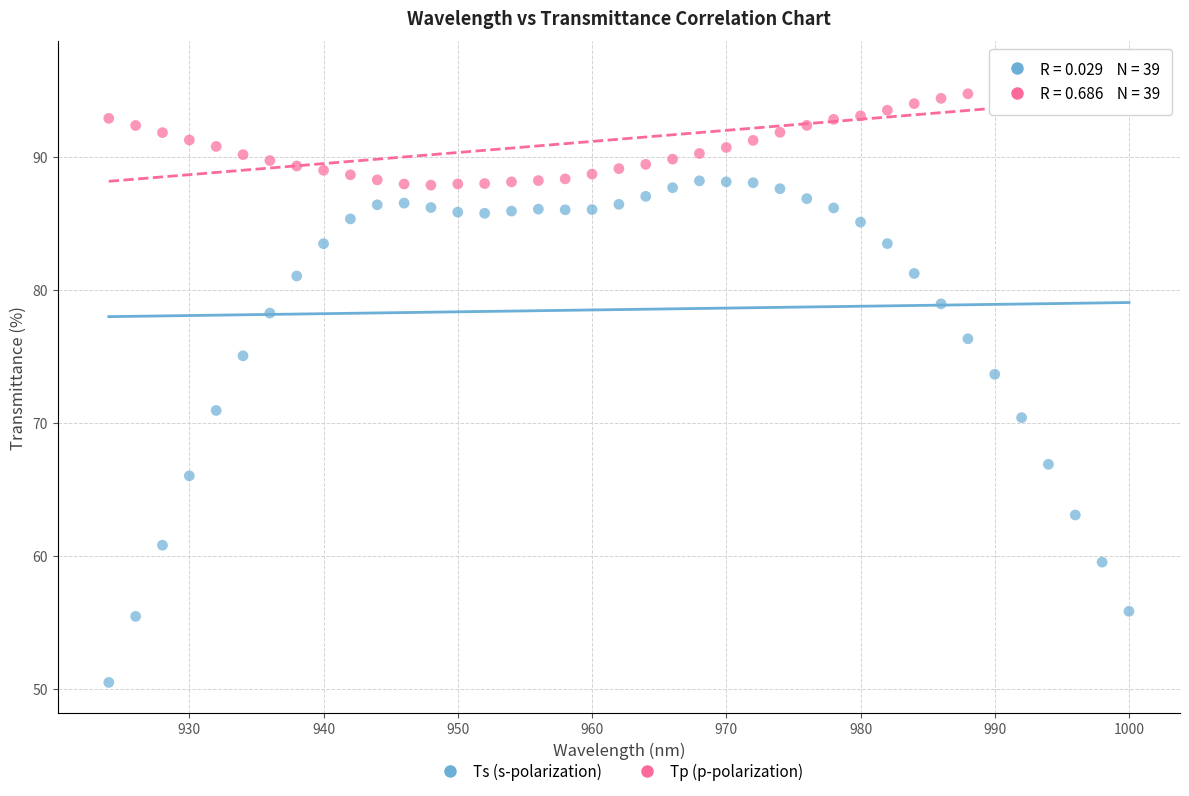

Across all data points, what is the range of X values (max minus min)?

76.0